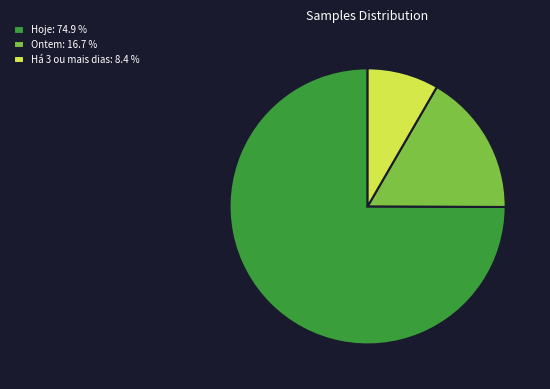

What is the smallest slice in the pie chart?

Há 3 ou mais dias: 8.4 %